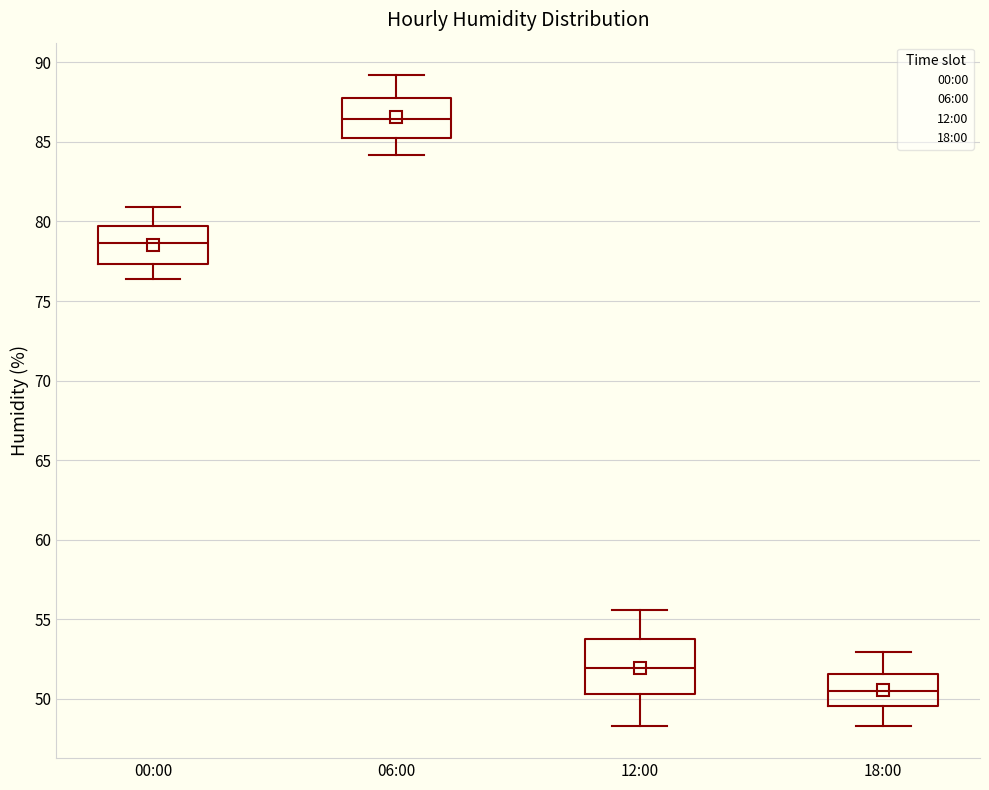

Reading left to right, transcribe this box plot: for each box, give where its median line is, the range the box spans, and where its two whiskers end, as read against the y-axis. The values are not printed on the chart, so give them approximately, as read against the axis.

00:00: median 78.5, box 77.5 to 79.5, whiskers 76.5 to 81.0
06:00: median 86.5, box 85.0 to 88.0, whiskers 84.0 to 89.0
12:00: median 52.0, box 50.5 to 54.0, whiskers 48.5 to 55.5
18:00: median 50.5, box 49.5 to 51.5, whiskers 48.5 to 53.0